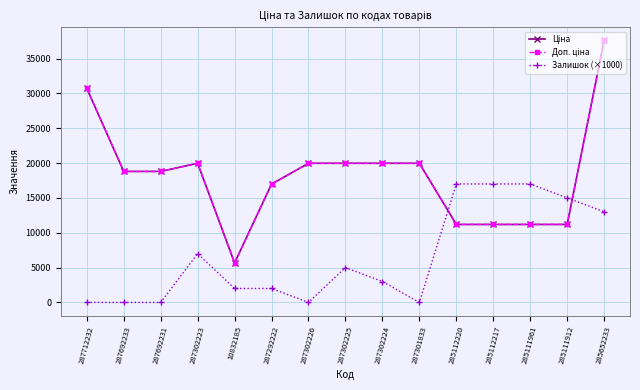

Which series changed the most between 287302224 and 285111961?

Залишок (×1000)